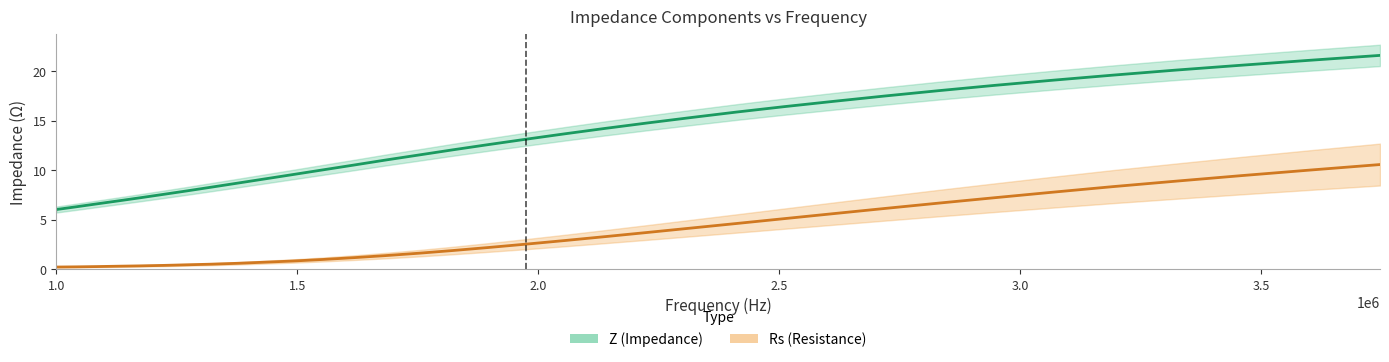

What is the value of the Z (Impedance) point at the 11th from the left?

9.6